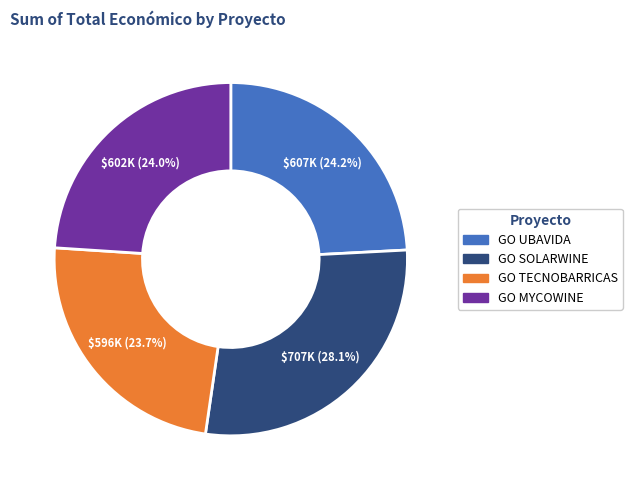

Does GO UBAVIDA account for over 50% of the chart?

No